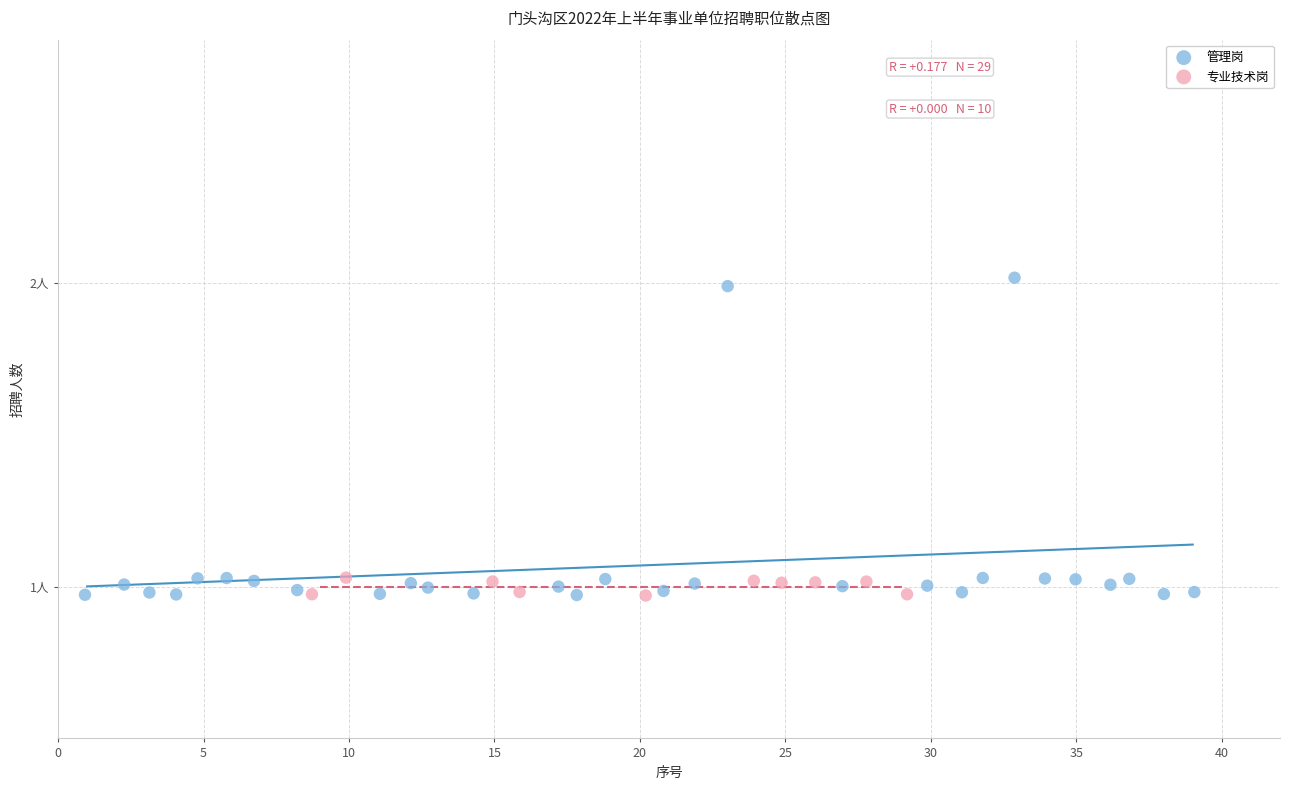

What are all the series names shown in the legend?

管理岗, 专业技术岗